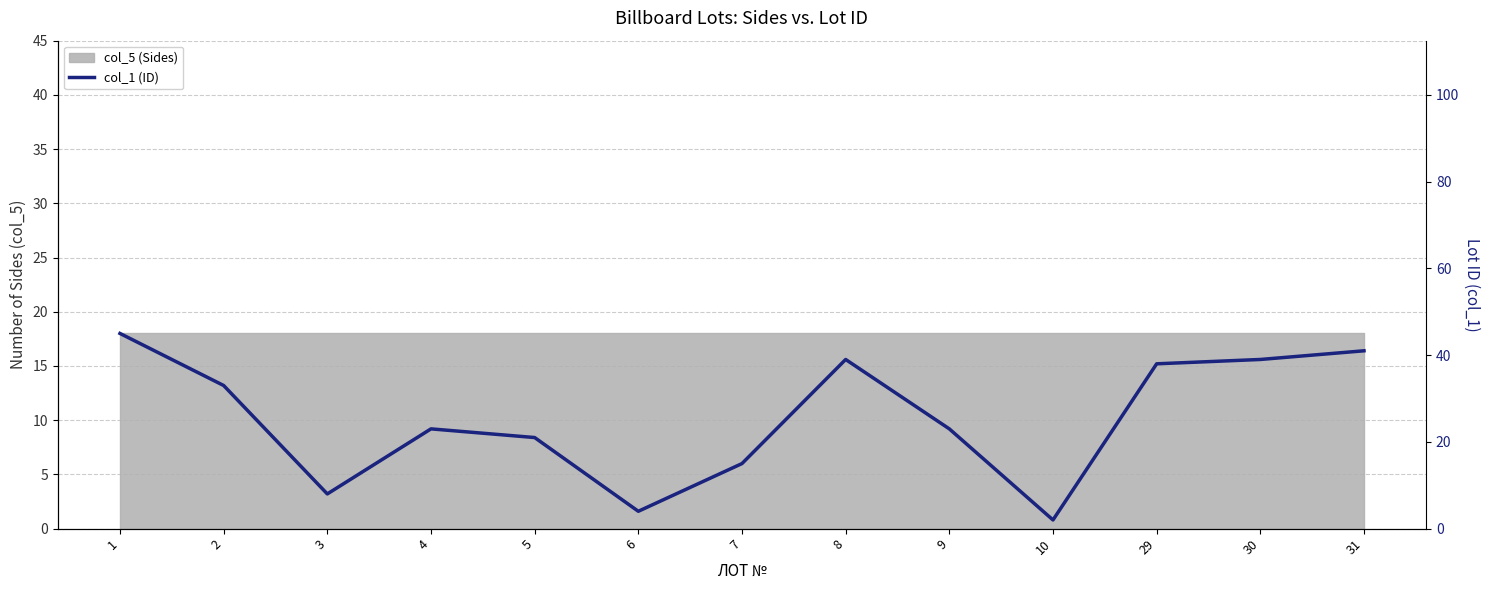

What is the minimum value shown in the chart?

2